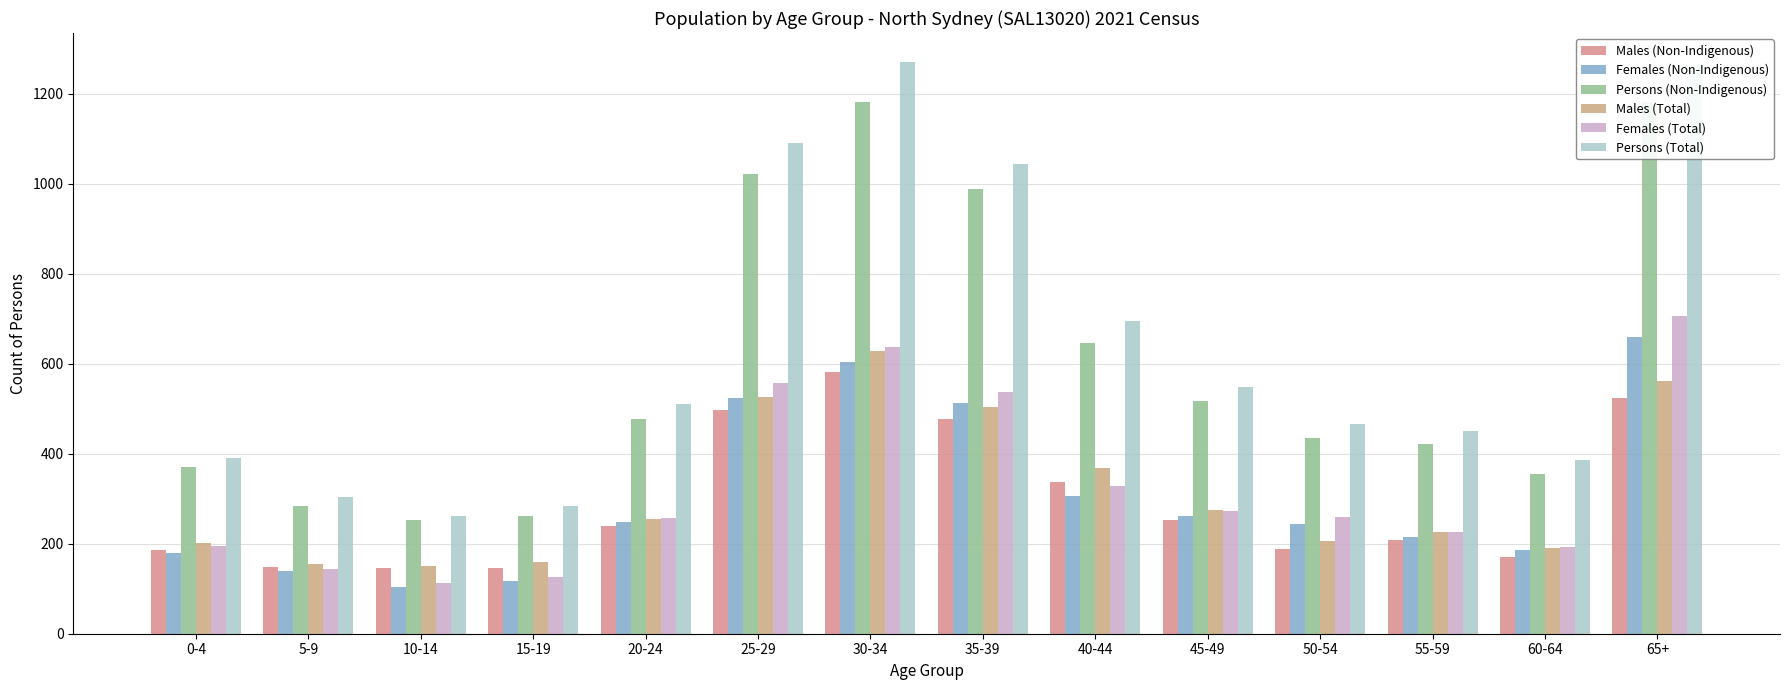

Does the chart contain stacked bars?

No